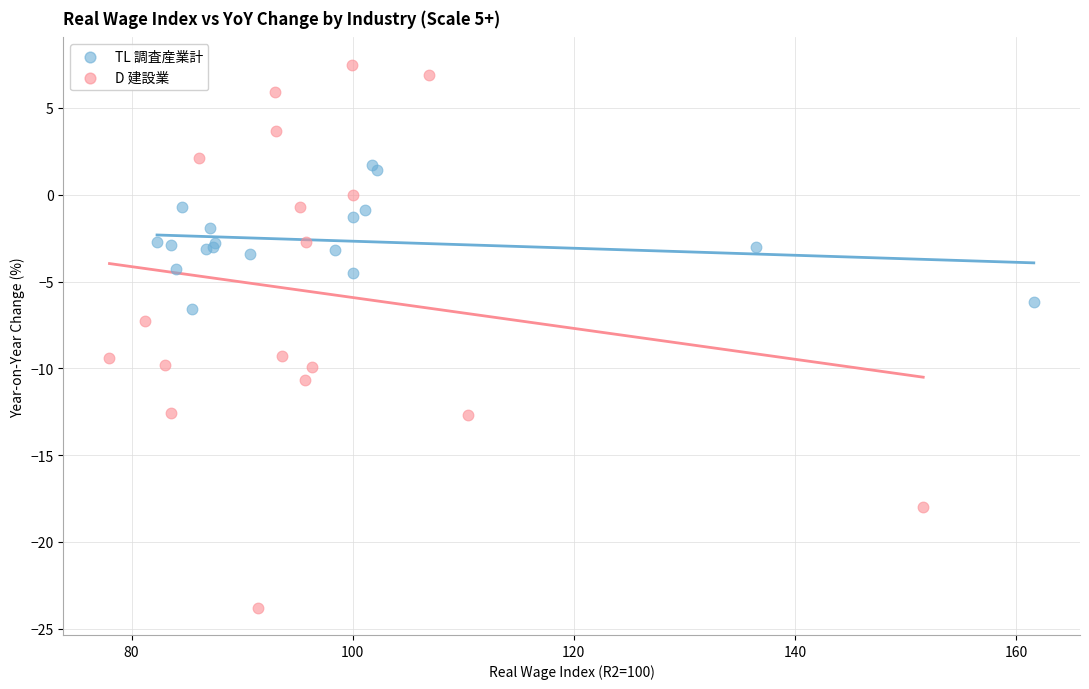

Which series reaches the minimum Y coordinate?

D 建設業